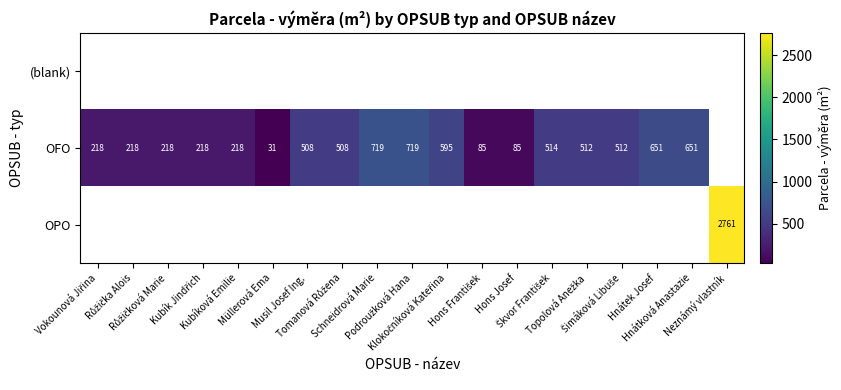

True or false: OFO has a value of 355.6 at Kubíková Emilie.

False